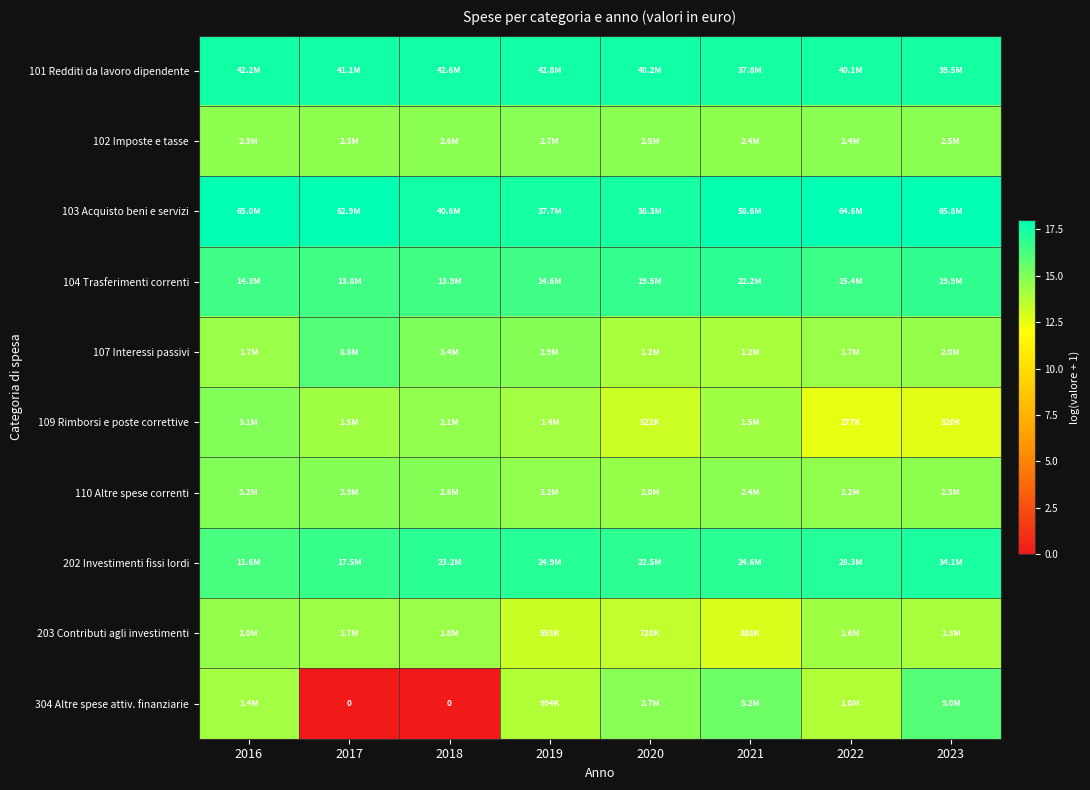

Which category has the highest value in the 304 Altre spese attiv. finanziarie series?

2023